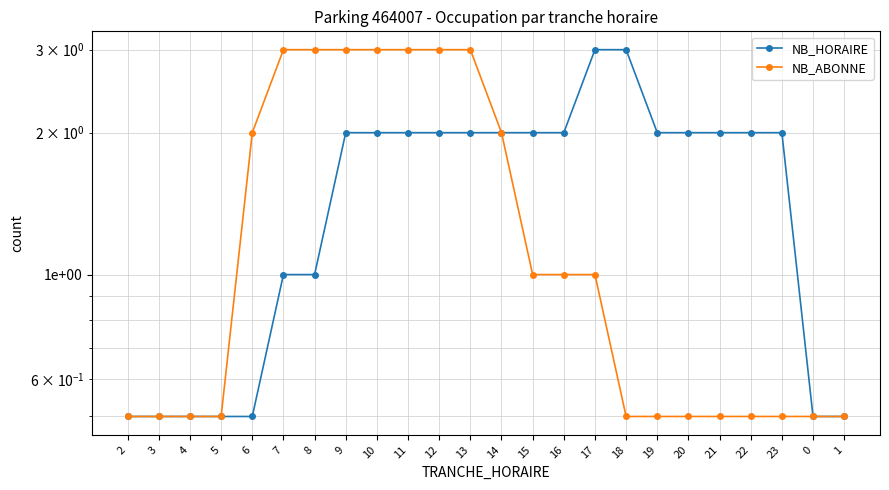

What is the total value across all series at 0?

1.0